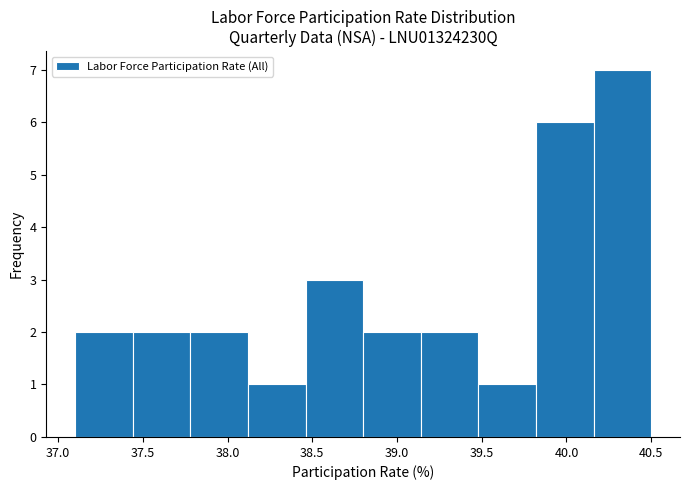

Reading left to right, list every bar in this chart as the range it spans on the x-axis followed by its height. Neither the bar edges nor the heights are printed on the chart, so give them approximately, as read against the axes.

37.10 to 37.44: 2
37.44 to 37.78: 2
37.78 to 38.12: 2
38.12 to 38.46: 1
38.46 to 38.80: 3
38.80 to 39.14: 2
39.14 to 39.48: 2
39.48 to 39.82: 1
39.82 to 40.16: 6
40.16 to 40.50: 7